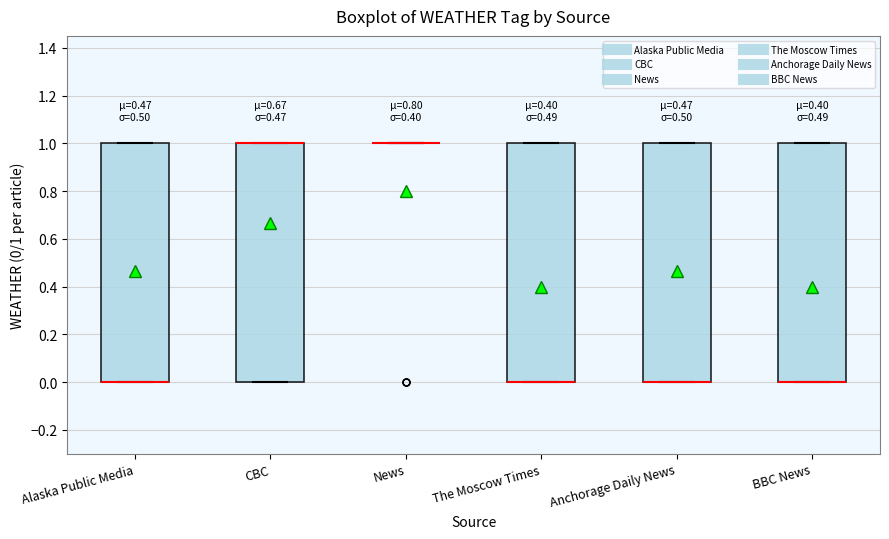

Reading left to right, transcribe this box plot: for each box, give where its median line is, the range the box spans, and where its two whiskers end, as read against the y-axis. The values are not printed on the chart, so give them approximately, as read against the axis.

Alaska Public Media: median 0 (drawn on the box's lower edge), box 0 to 1, whiskers 0 to 1
CBC: median 1 (drawn on the box's upper edge), box 0 to 1, whiskers 0 to 1
News: box collapsed to a line at 1, whiskers 1 to 1
The Moscow Times: median 0 (drawn on the box's lower edge), box 0 to 1, whiskers 0 to 1
Anchorage Daily News: median 0 (drawn on the box's lower edge), box 0 to 1, whiskers 0 to 1
BBC News: median 0 (drawn on the box's lower edge), box 0 to 1, whiskers 0 to 1